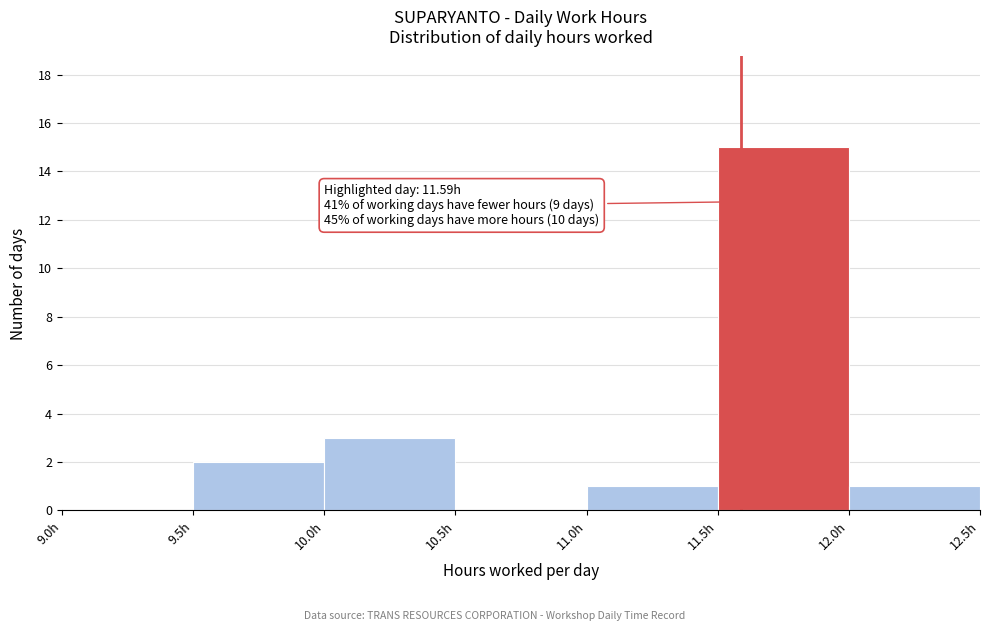

Over which range of the x-axis is the bar tallest?

11.5 to 12.0